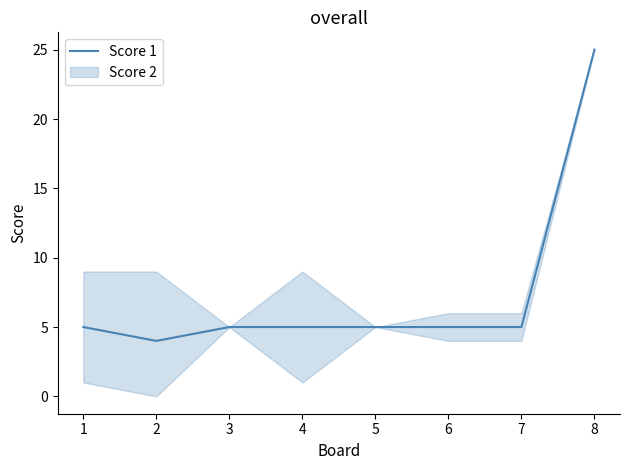

True or false: Score 1 has a value of 3 at 7.

False